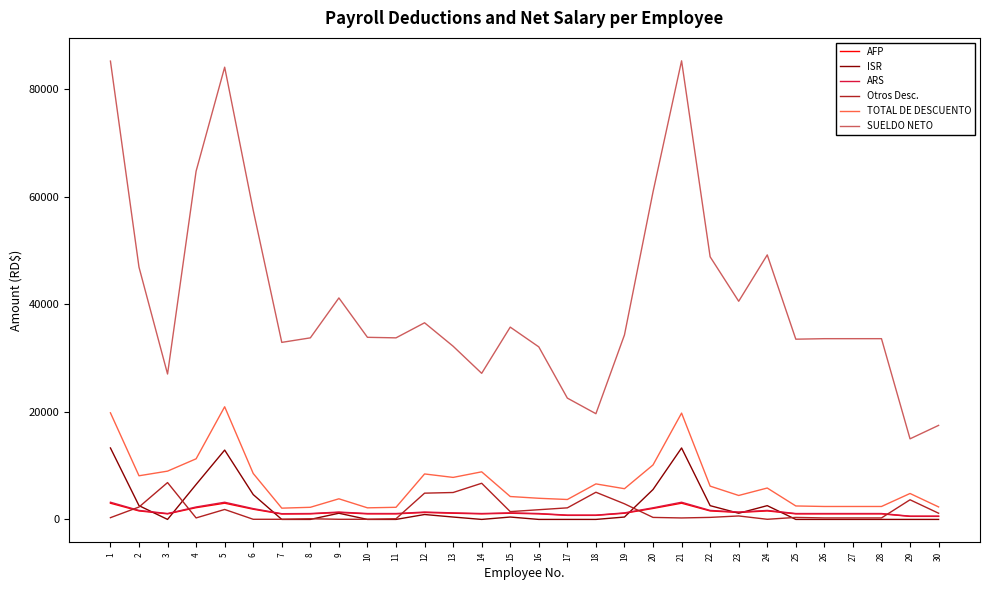

What is the highest value of the ISR series?

13281.5